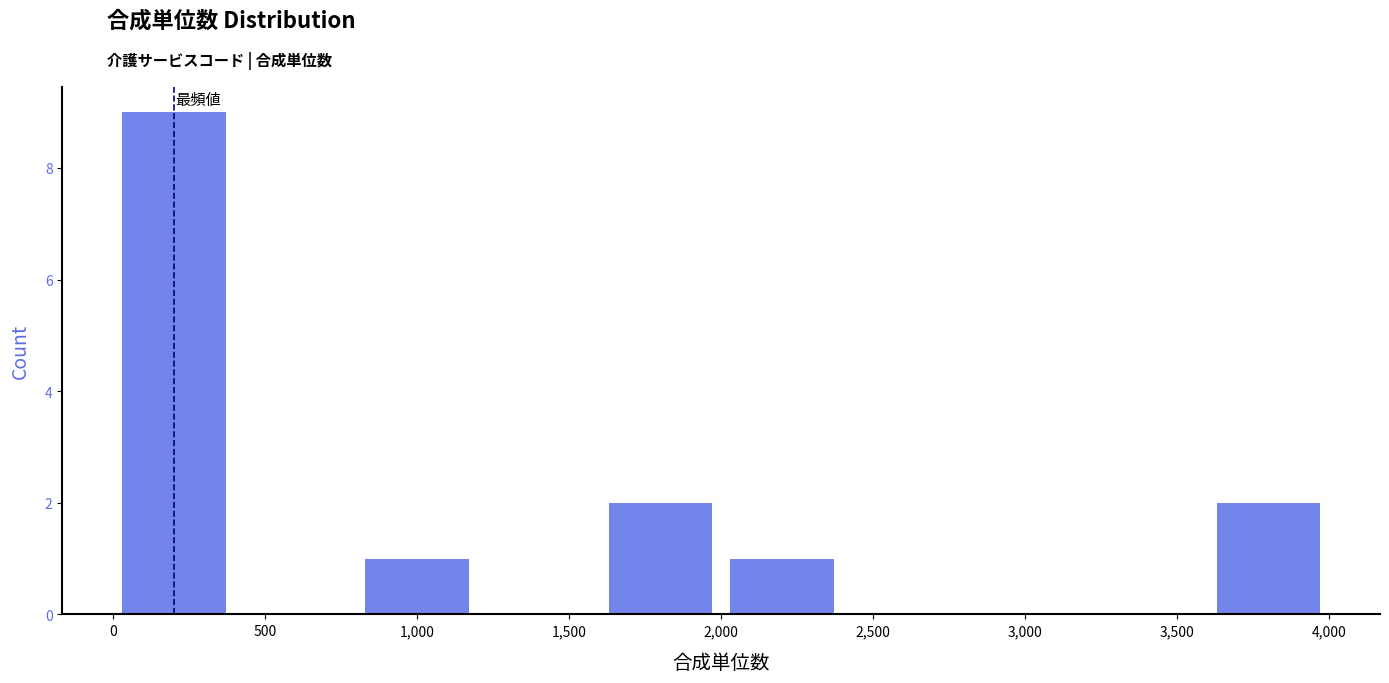

Reading left to right, list every bar in this chart as the range it spans on the x-axis followed by its height. The values are not printed on the chart, so give them approximately, as read against the axis.

0 to 400: 9
400 to 800: 0
800 to 1200: 1
1200 to 1600: 0
1600 to 2000: 2
2000 to 2400: 1
2400 to 2800: 0
2800 to 3200: 0
3200 to 3600: 0
3600 to 4000: 2